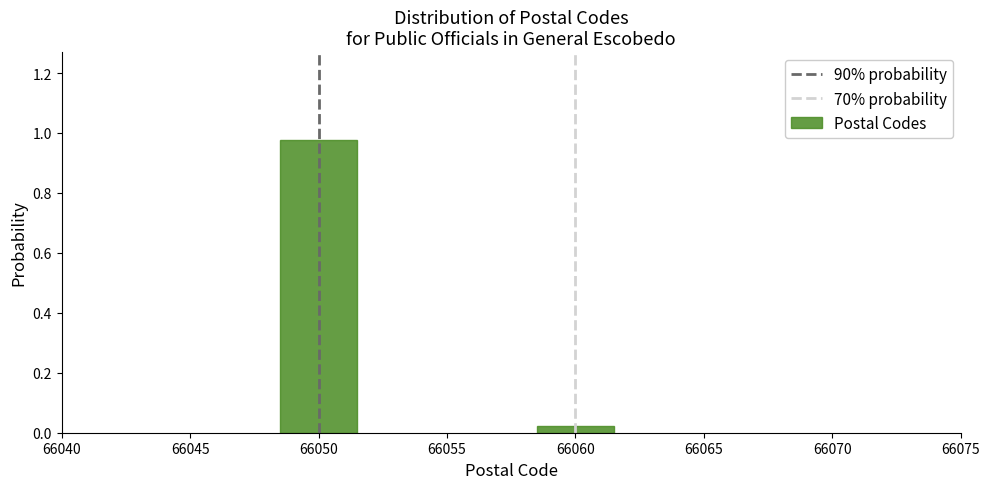

At which category does the chart reach its minimum across all series?

66060